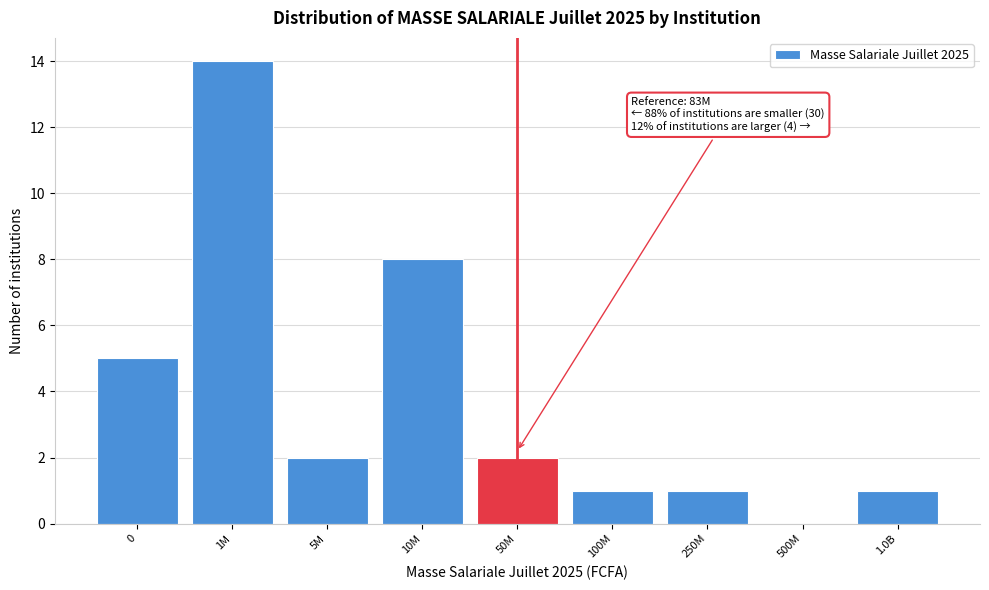

Reading left to right, extract all data points from this chart.

0=5	1M=14	5M=2	10M=8	50M=2	100M=1	250M=1	500M=0	1.0B=1